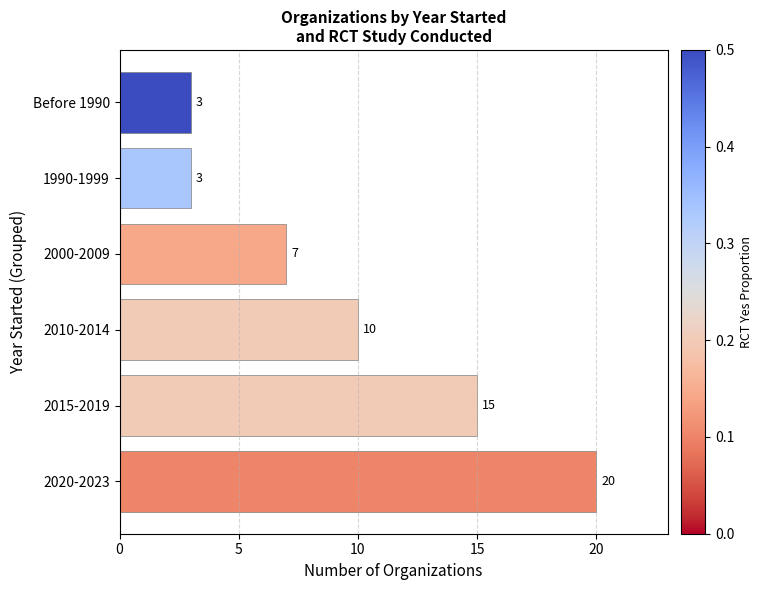

Reading top to bottom, list all the values displayed in this chart.

3	3	7	10	15	20